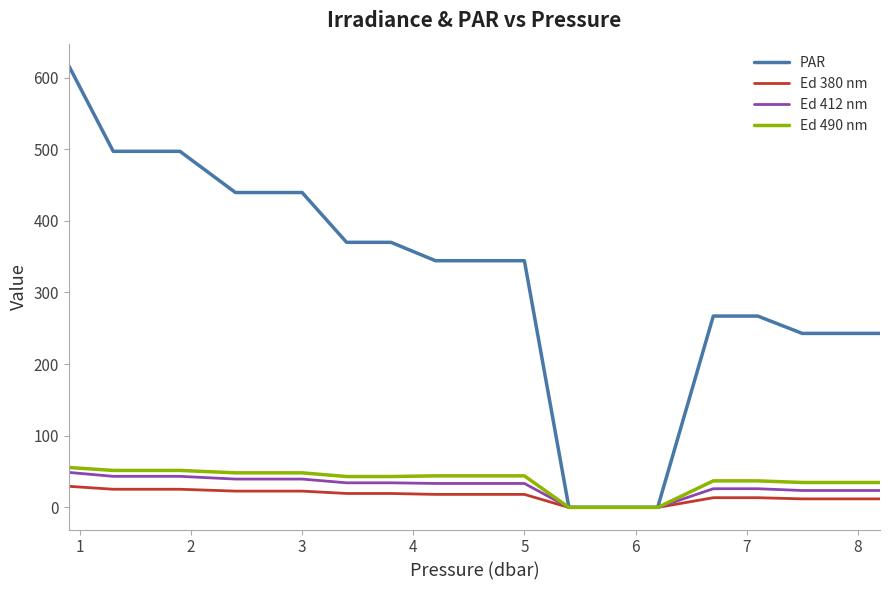

At how many categories does at least one series exceed 87?

16